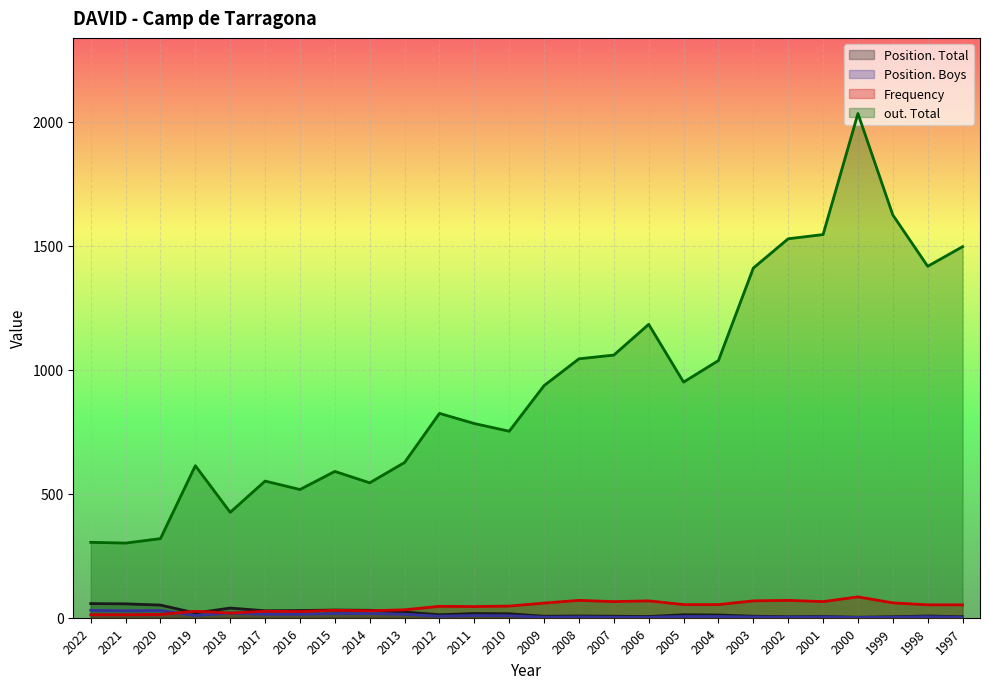

True or false: Position. Total and out. Total cross at least once.

False